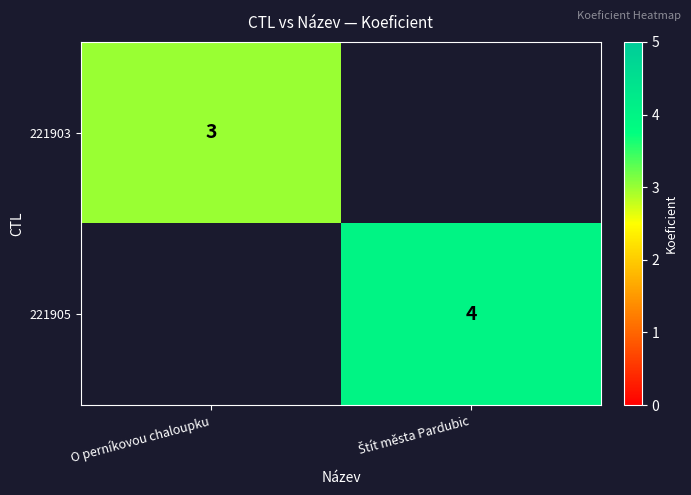

True or false: 221903 has a value of 2 at O perníkovou chaloupku.

False